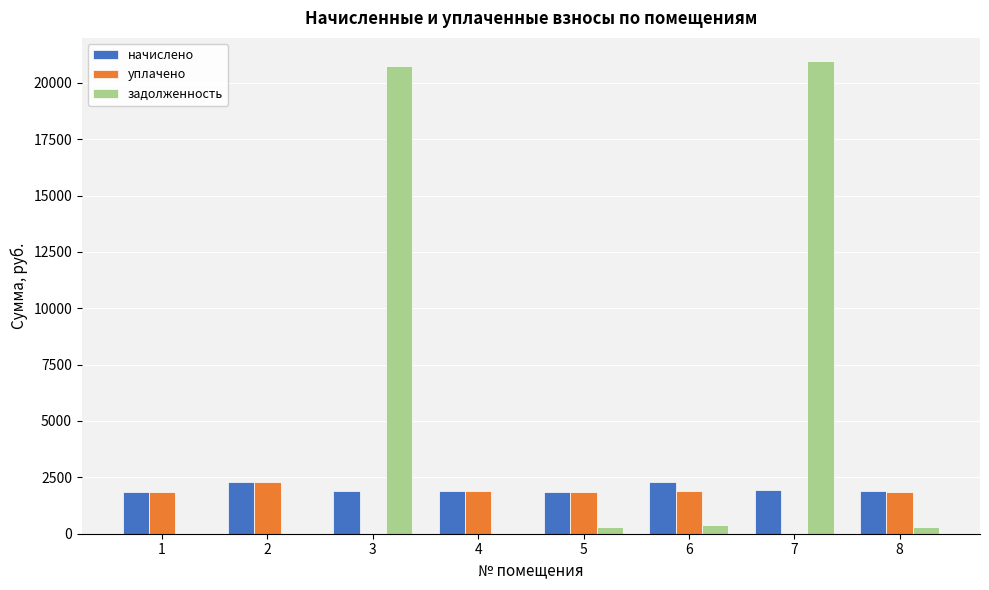

Between 1 and 7, which series saw the biggest shift?

задолженность